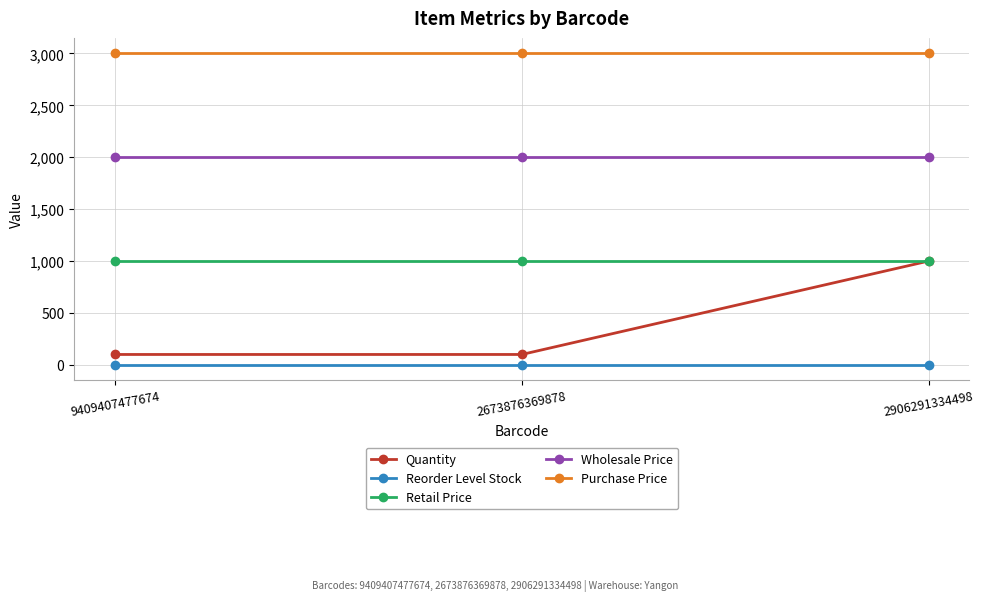

Is it true that Purchase Price equals 3000 at 9409407477674?

True